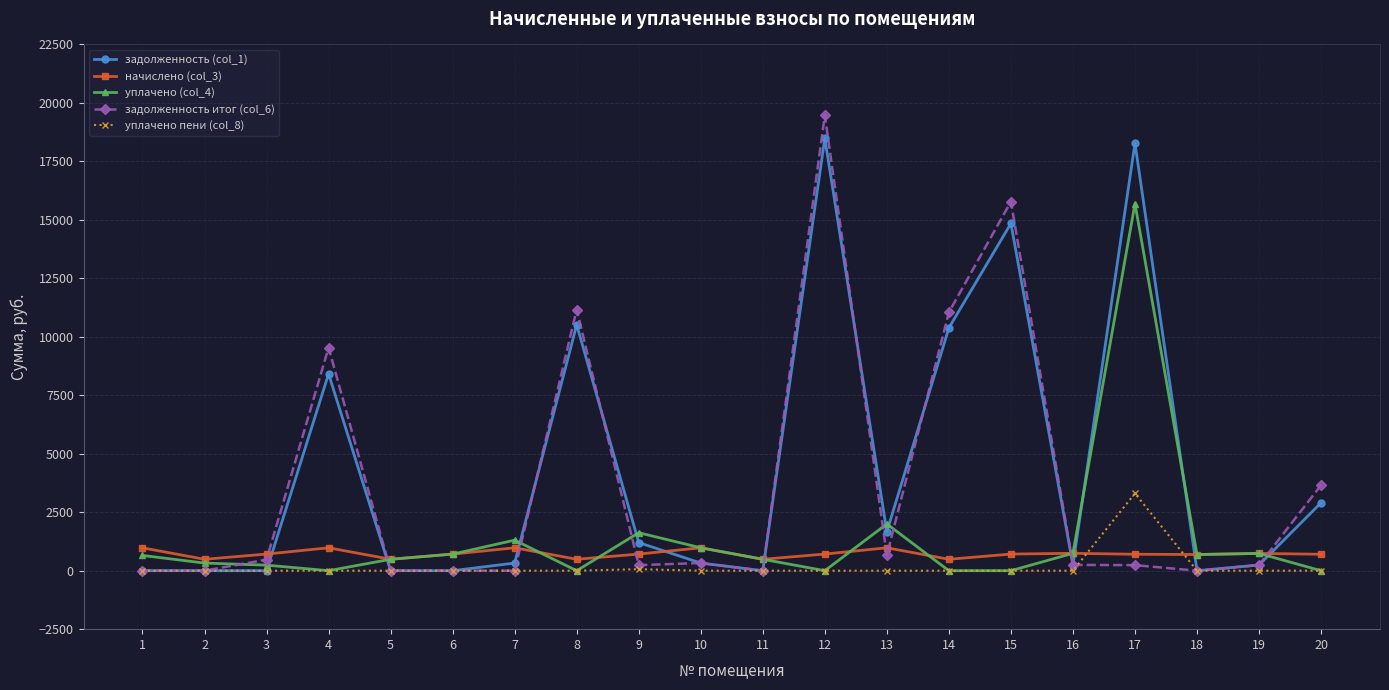

What is the difference between the начислено (col_3) values at 7 and 6?

270.3